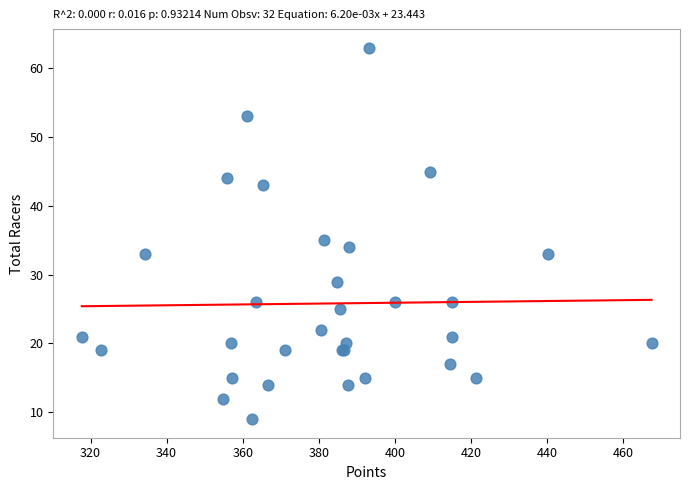

What Y value in the scatter plot is closest to 36?

35